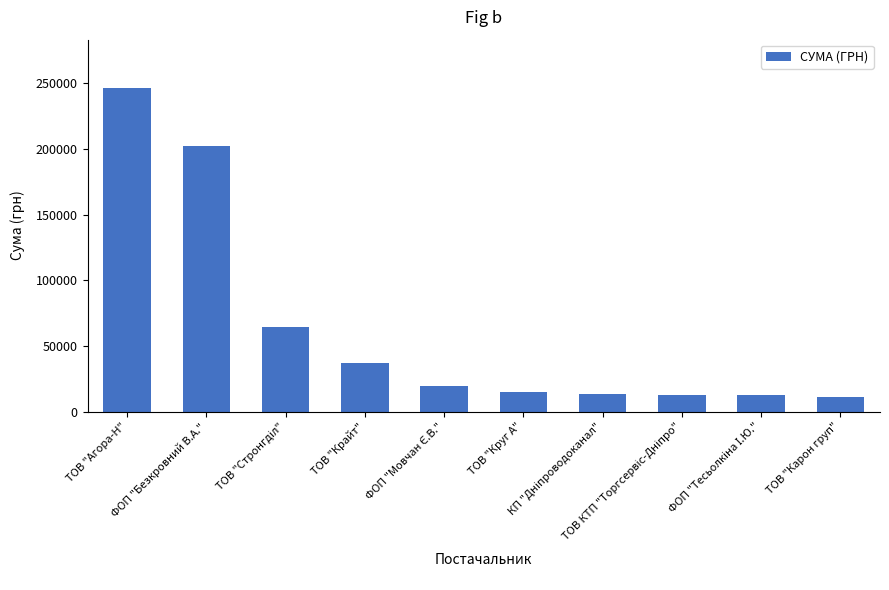

What is the value of the 9th bar from the left?

12651.6